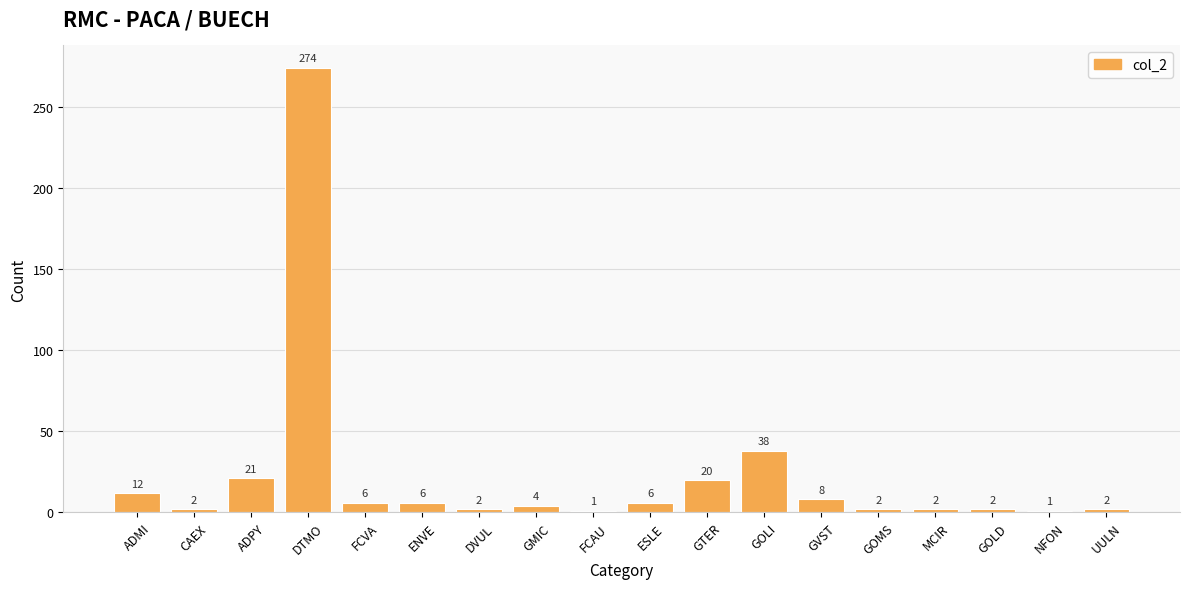

What is the label of the 18th bar from the right?

ADMI